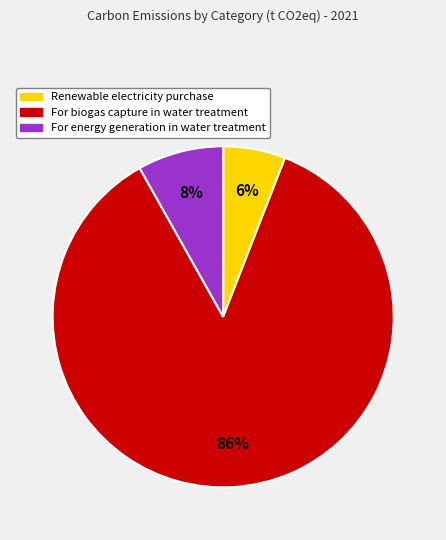

Is it true that Renewable electricity purchase is 6% of the pie?

True